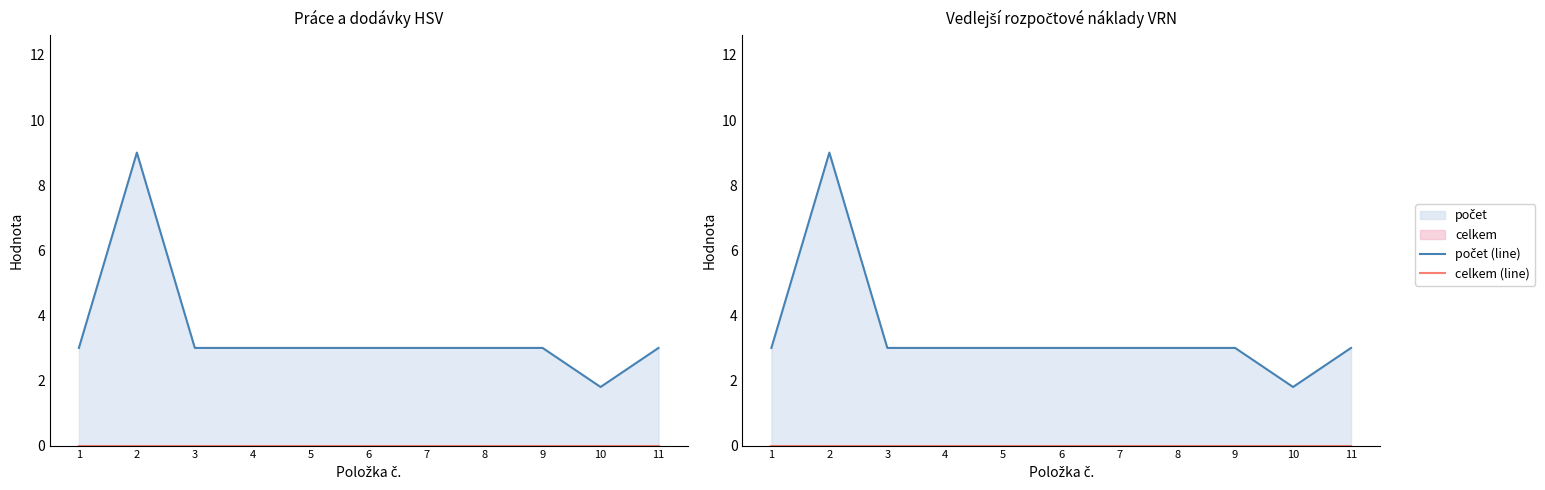

What is the difference between the highest and lowest values at 9?

3.0